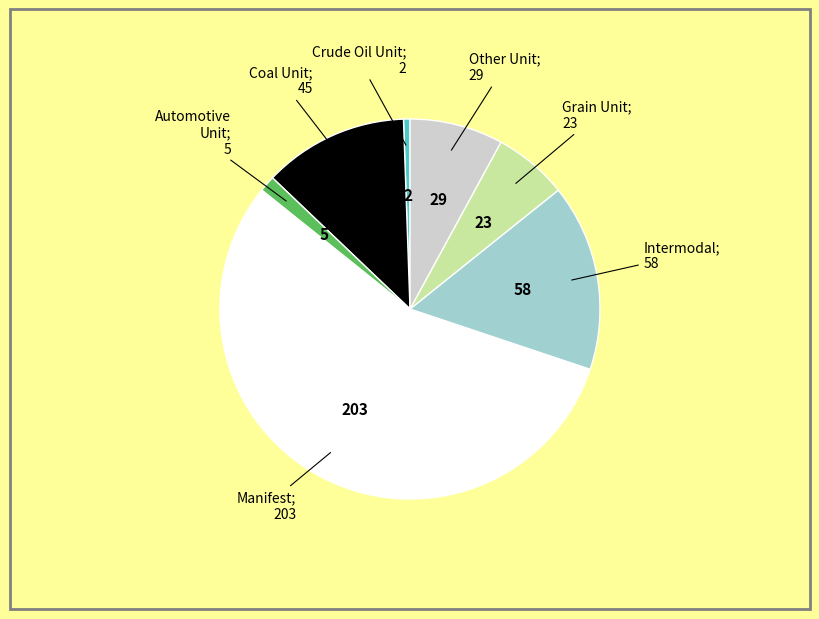

Does any single category account for the majority?

Yes